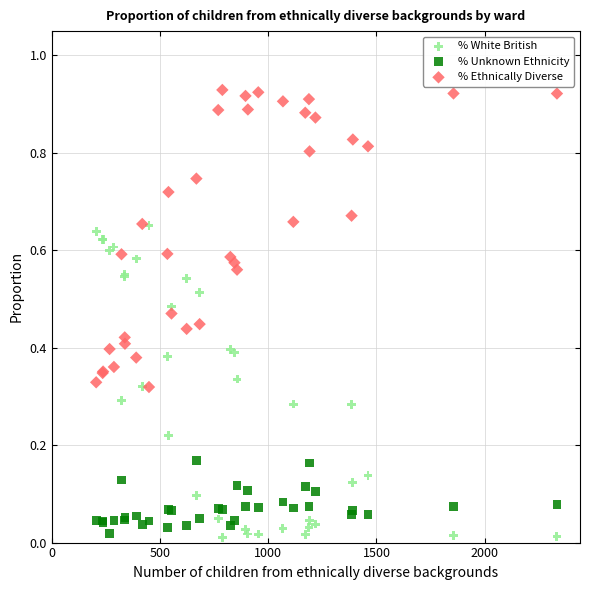

What is the X range (max minus min) for the scatter plot?

2129.0